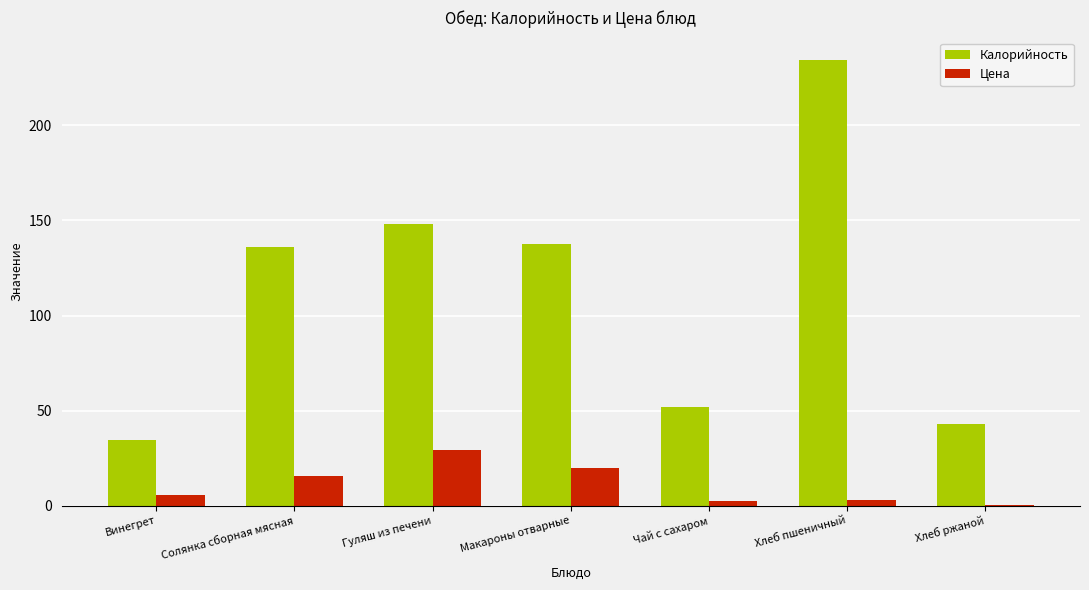

The Цена series shows 5.5 at Винегрет. True or false?

True